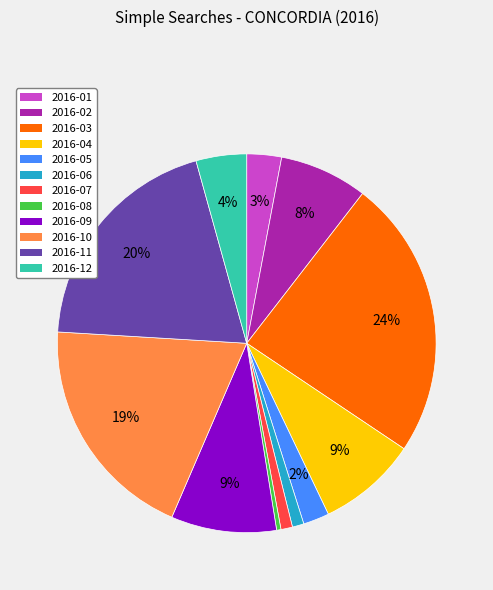

Which category has the biggest portion of the pie?

2016-03